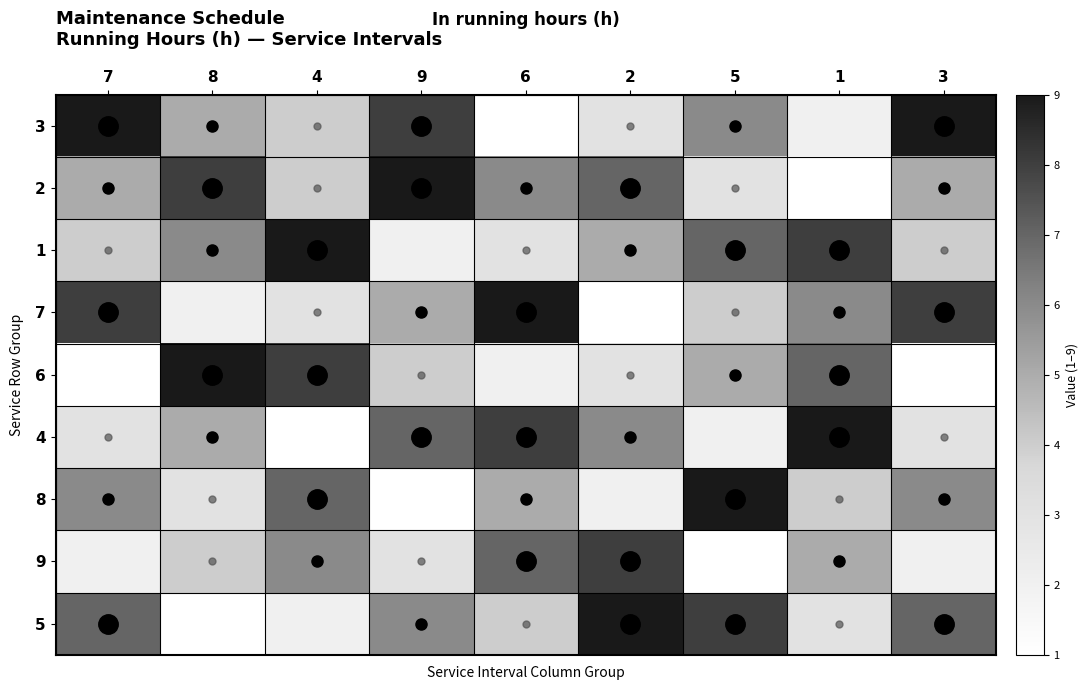

At 2, list the series in order from largest to smallest.

5, 9, 2, 4, 1, 3, 6, 8, 7